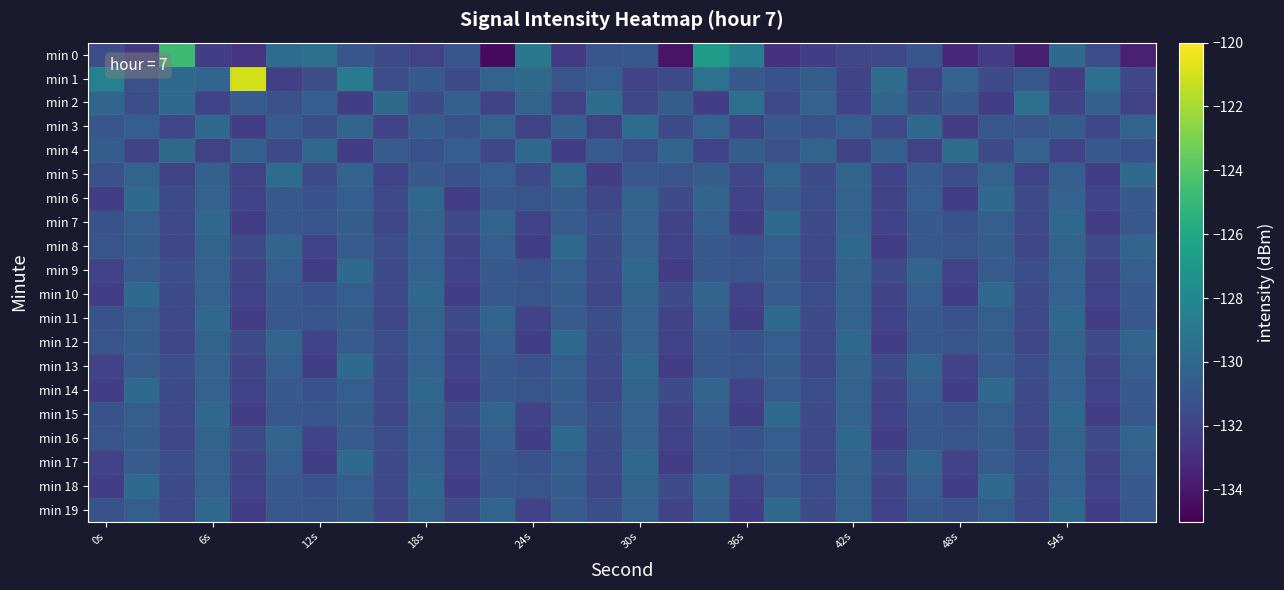

How many categories are shown in the chart?

30